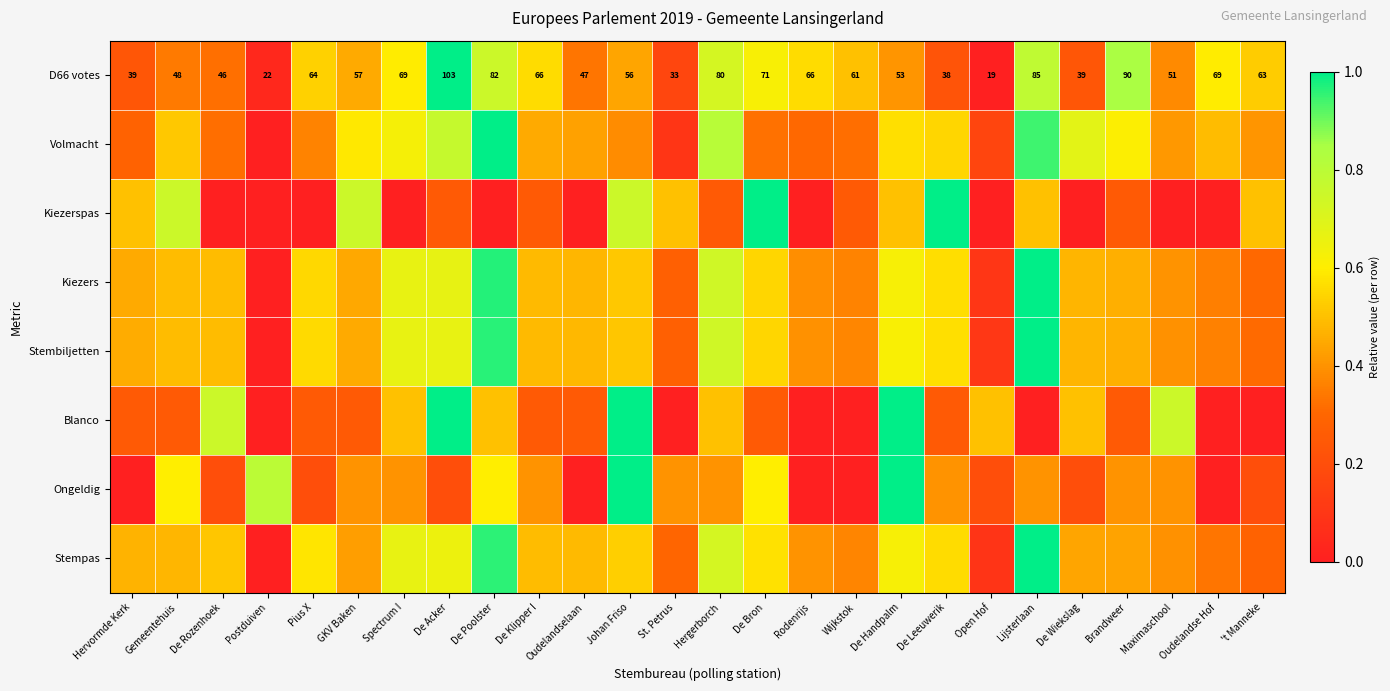

At which category does the chart reach its peak across all series?

De Acker